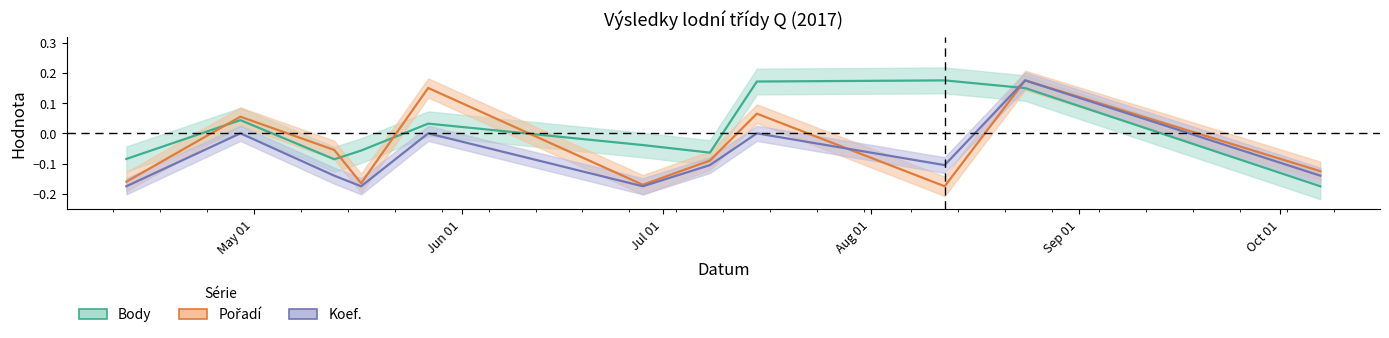

At which label does Body first exceed 0?

2017-04-29